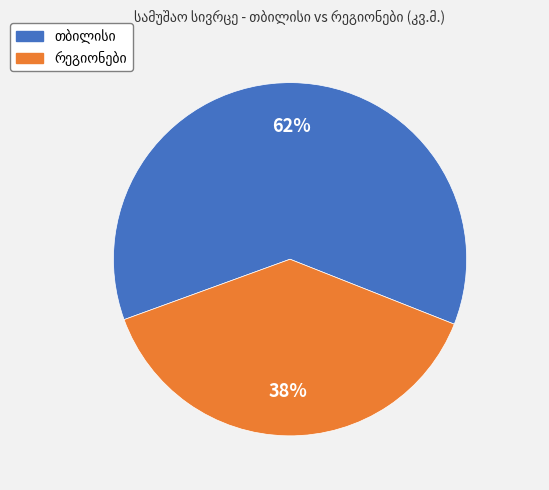

To the nearest percent, what is the average slice percentage?

50%